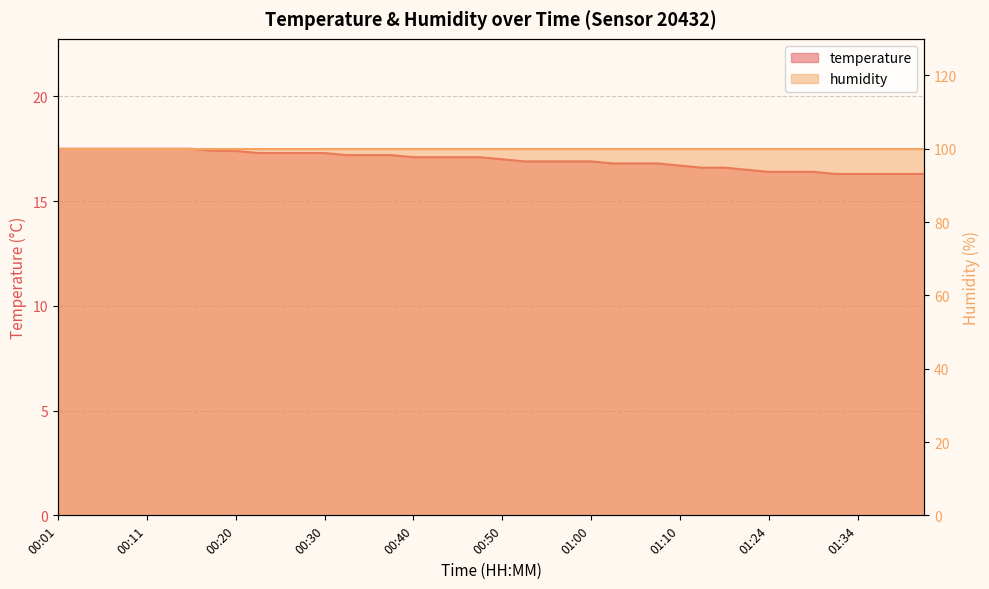

What is the difference between the values at 01:42 and 00:48?

0.8